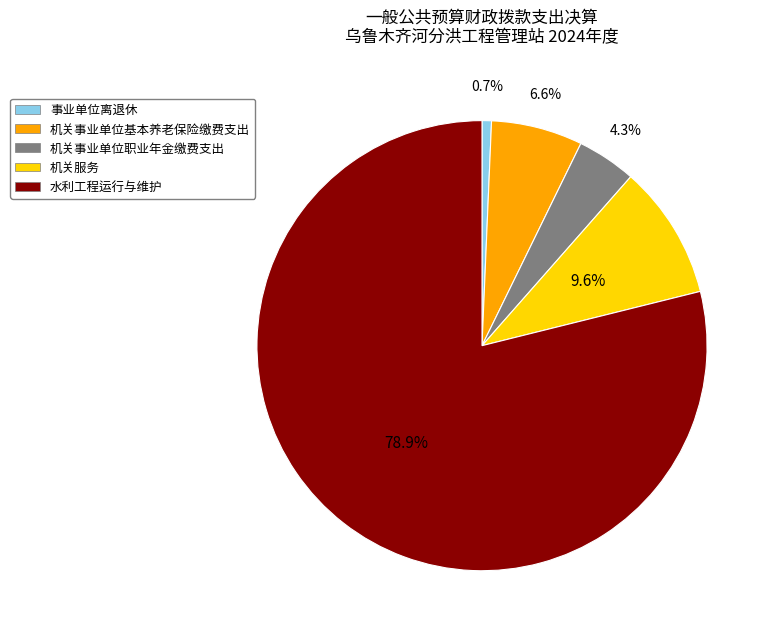

How much of the chart is everything except 机关事业单位基本养老保险缴费支出?

93.4%